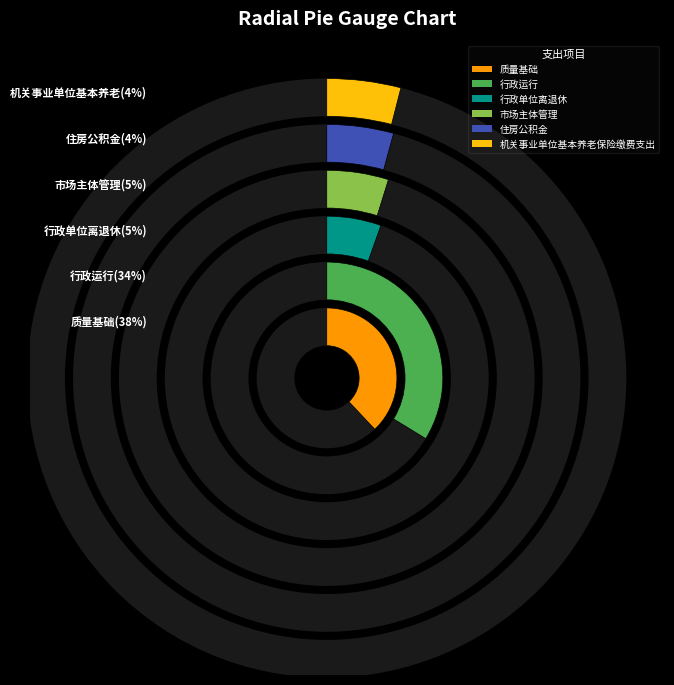

What is the total percentage of 机关事业单位基本养老保险缴费支出 and 行政运行?

37.7%